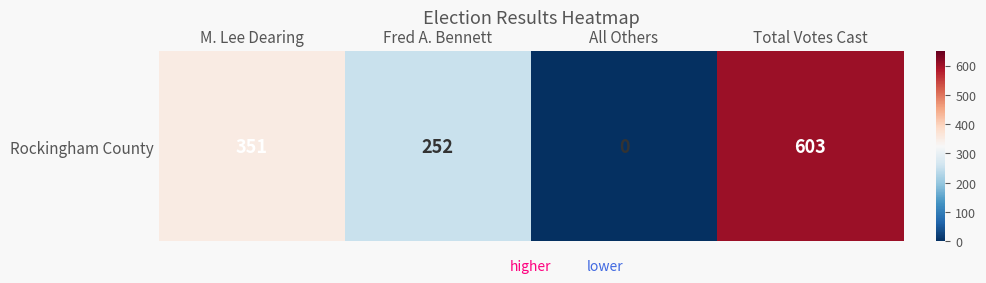

At which label does the data first exceed 351?

Total Votes Cast